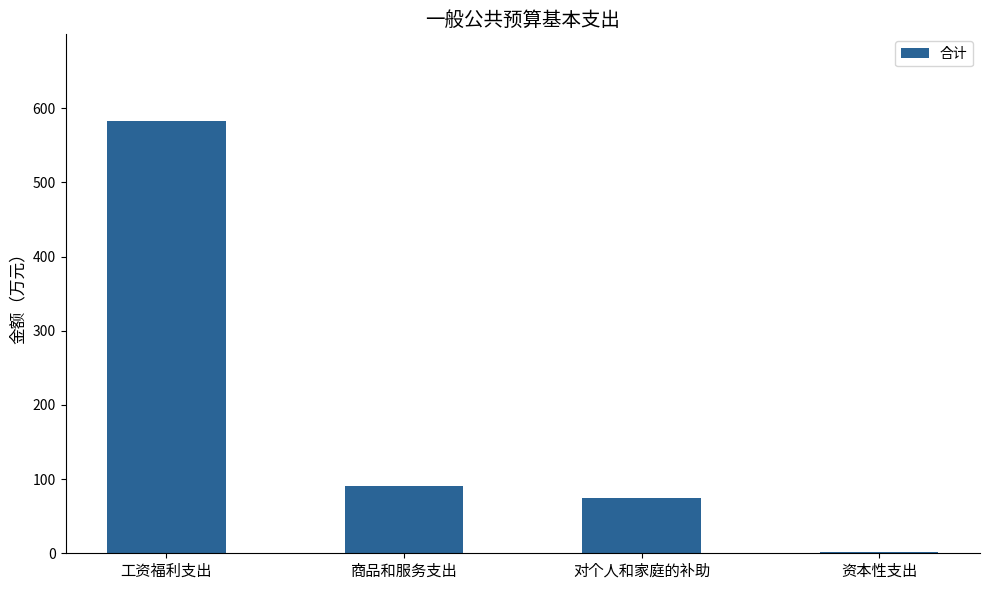

Approximately how many times larger is the value at 商品和服务支出 compared to 资本性支出?

56.8